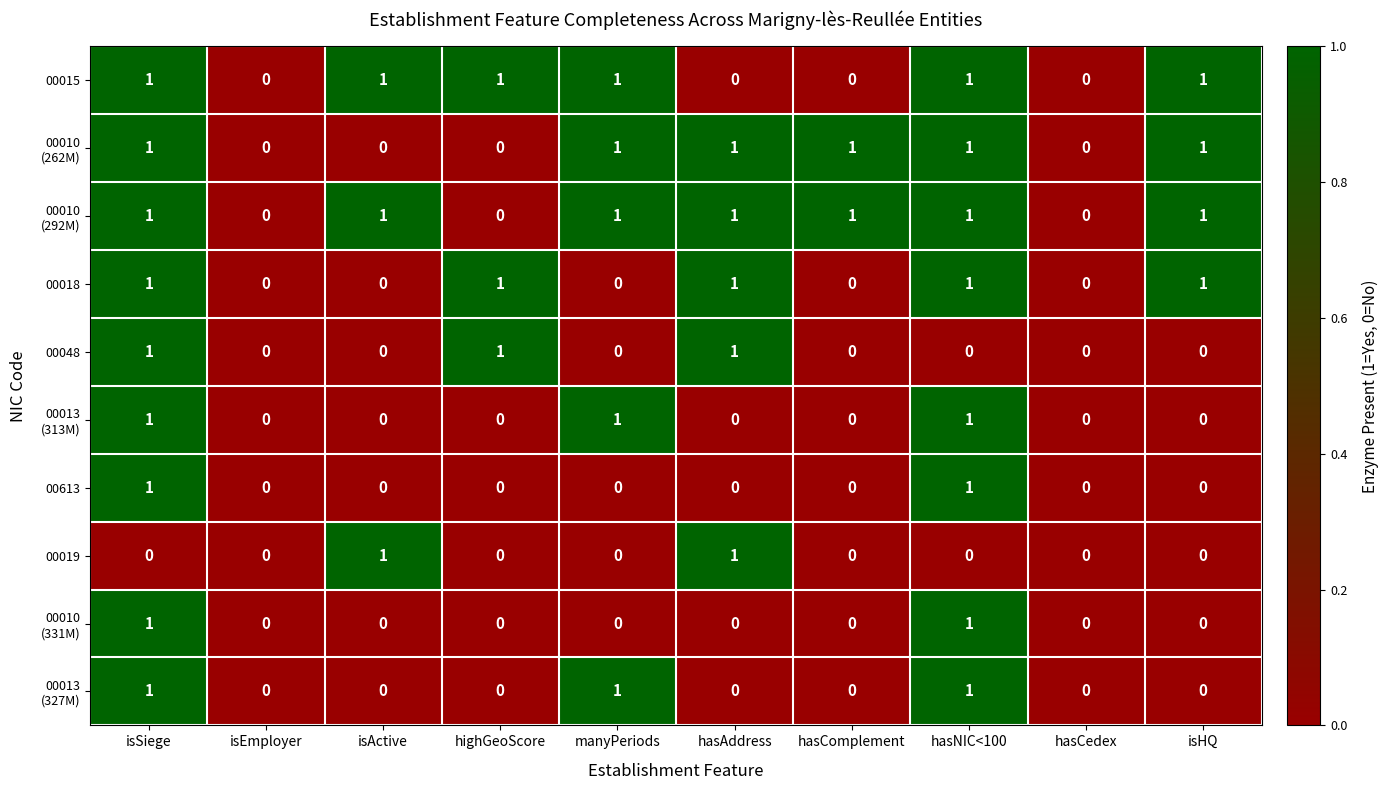

At which category is the sum across all series the highest?

isSiege